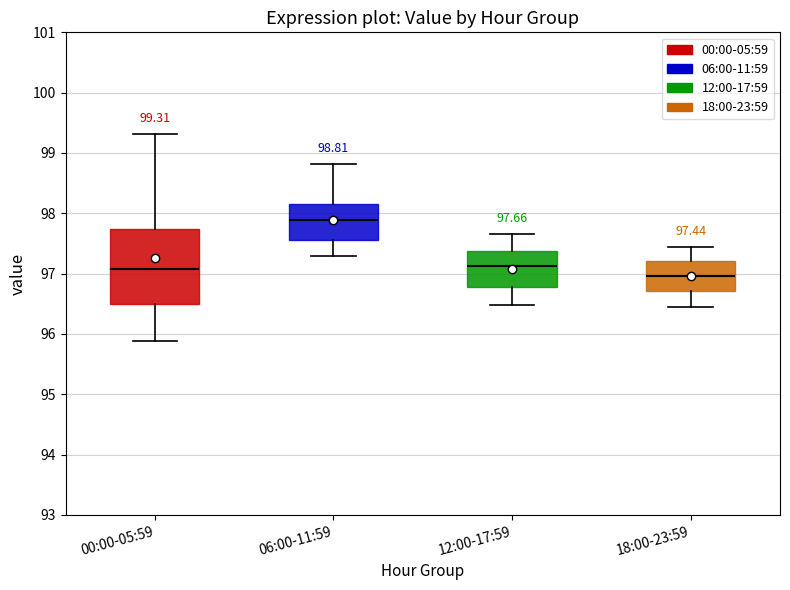

Which box's median line is the highest?

06:00-11:59